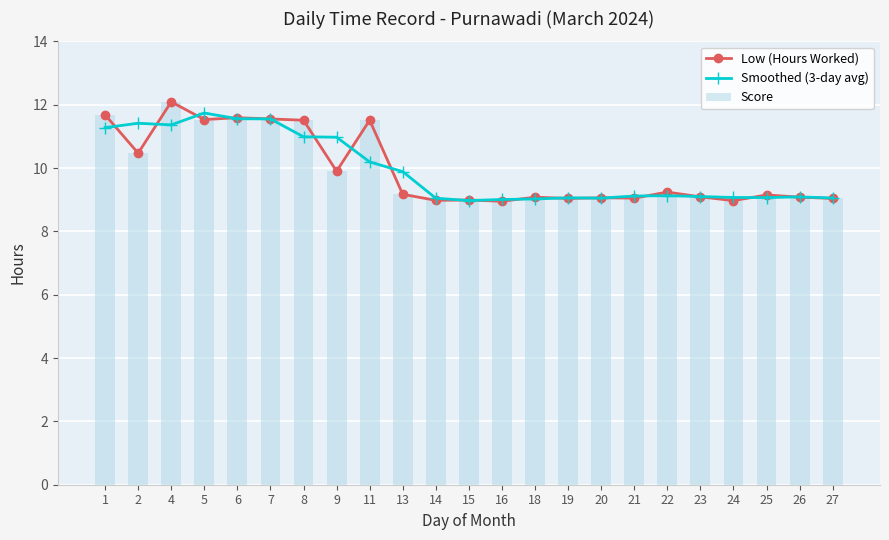

Reading right to left, list all the values displayed in this chart.

Low (Hours Worked): 9.0	9.1	9.2	9.0	9.1	9.2	9.1	9.1	9.0	9.1	8.9	9.0	9.0	9.2	11.5	9.9	11.5	11.6	11.6	11.5	12.1	10.5	11.7
Smoothed (3-day avg): 9.1	9.1	9.1	9.1	9.1	9.1	9.1	9.1	9.1	9.0	9.0	9.0	9.0	9.9	10.2	11.0	11.0	11.5	11.6	11.7	11.4	11.4	11.3
Score: 9.0	9.1	9.2	9.0	9.1	9.2	9.1	9.1	9.0	9.1	8.9	9.0	9.0	9.2	11.5	9.9	11.5	11.6	11.6	11.5	12.1	10.5	11.7